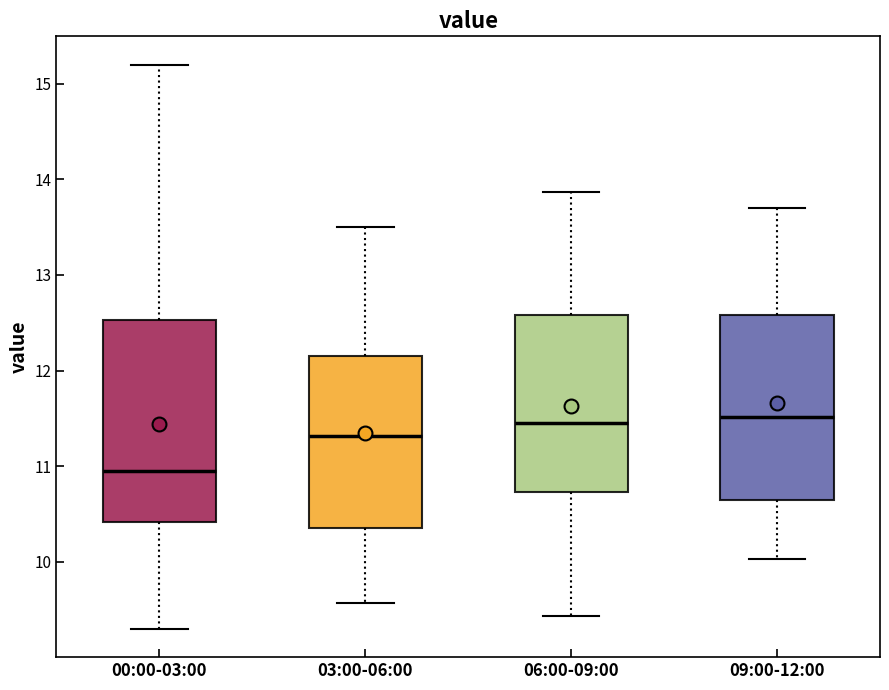

Reading left to right, read every box against the y-axis: the position of its median line, the range the box covers, and the ends of its whiskers. The values are not printed on the chart, so give them approximately, as read against the axis.

00:00-03:00: median 11.0, box 10.4 to 12.5, whiskers 9.3 to 15.2
03:00-06:00: median 11.3, box 10.4 to 12.2, whiskers 9.6 to 13.5
06:00-09:00: median 11.5, box 10.7 to 12.6, whiskers 9.4 to 13.9
09:00-12:00: median 11.5, box 10.6 to 12.6, whiskers 10.0 to 13.7